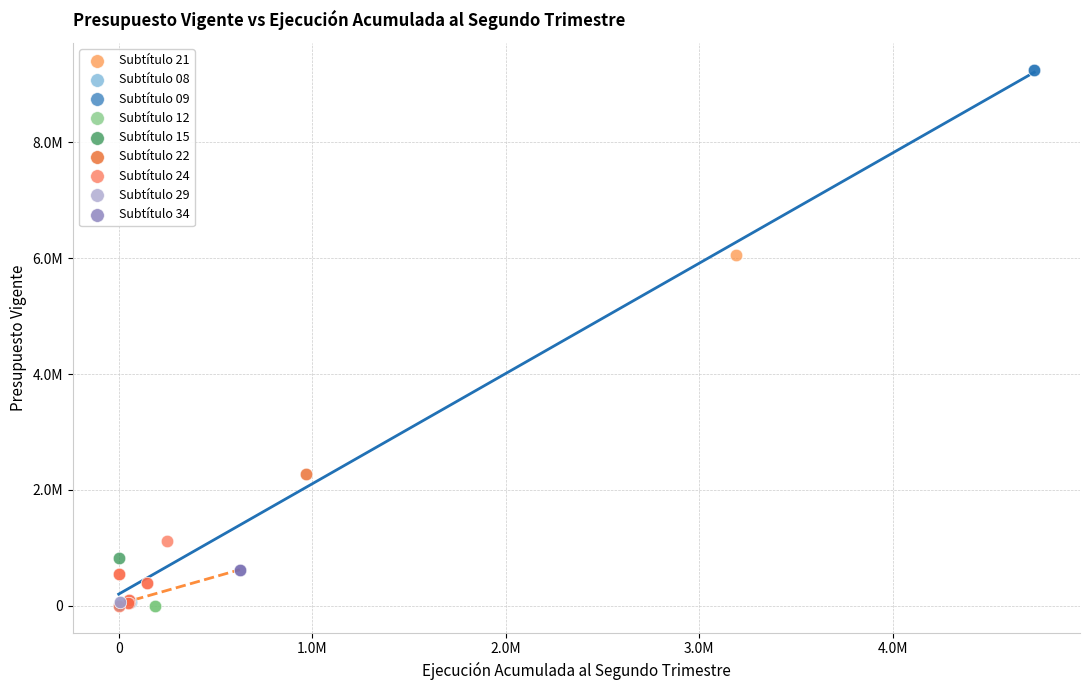

What are all the series names shown in the legend?

Subtítulo 21, Subtítulo 08, Subtítulo 09, Subtítulo 12, Subtítulo 15, Subtítulo 22, Subtítulo 24, Subtítulo 29, Subtítulo 34